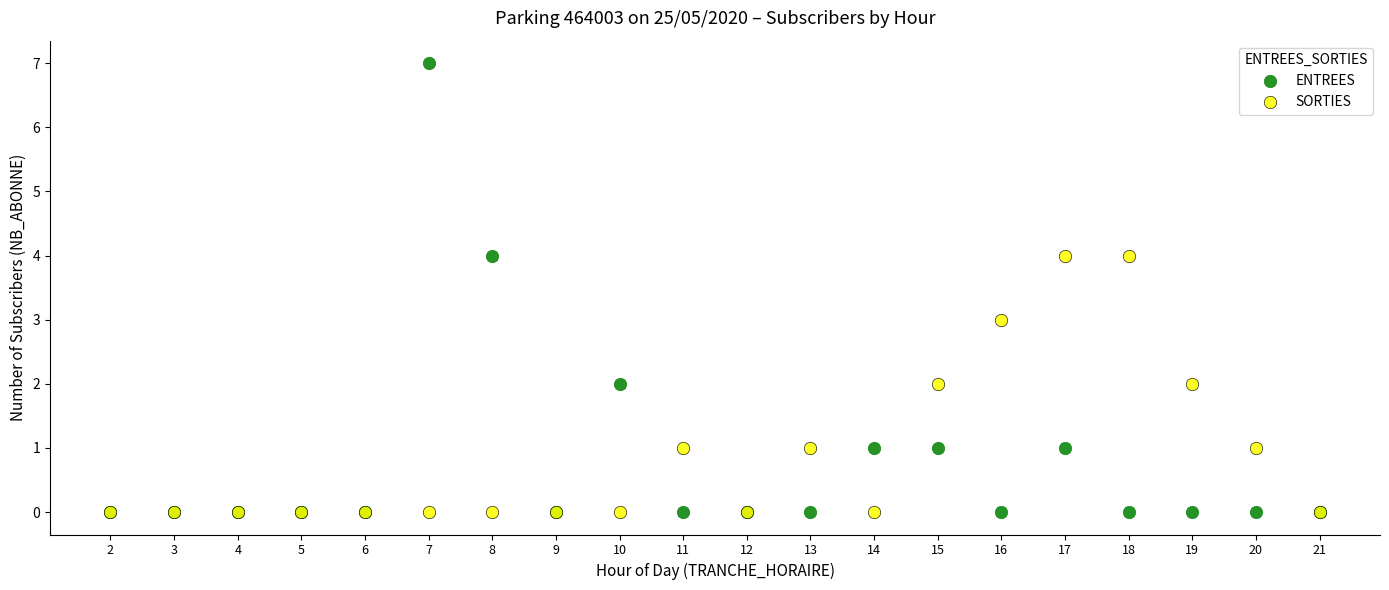

Which series reaches the maximum Y coordinate?

ENTREES